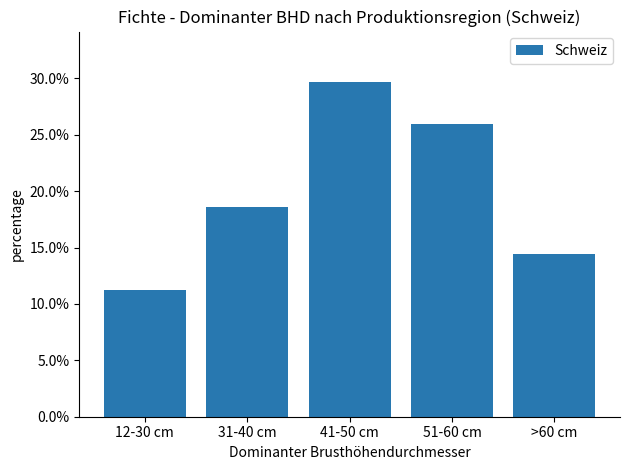

List the labels in order of value, smallest first.

12-30 cm, >60 cm, 31-40 cm, 51-60 cm, 41-50 cm